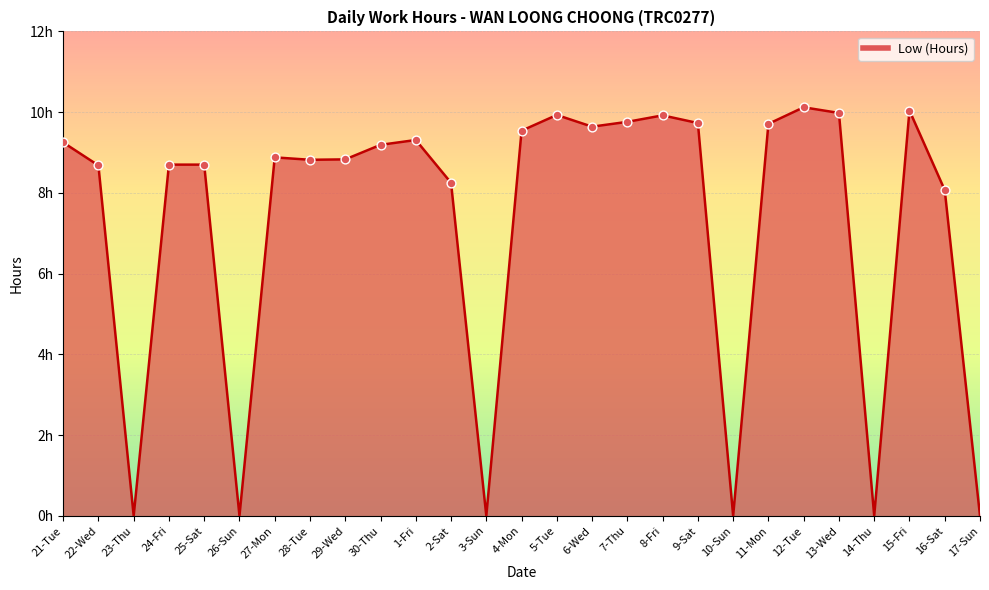

What is the change in value from 22-Wed to 2-Sat?

-0.4